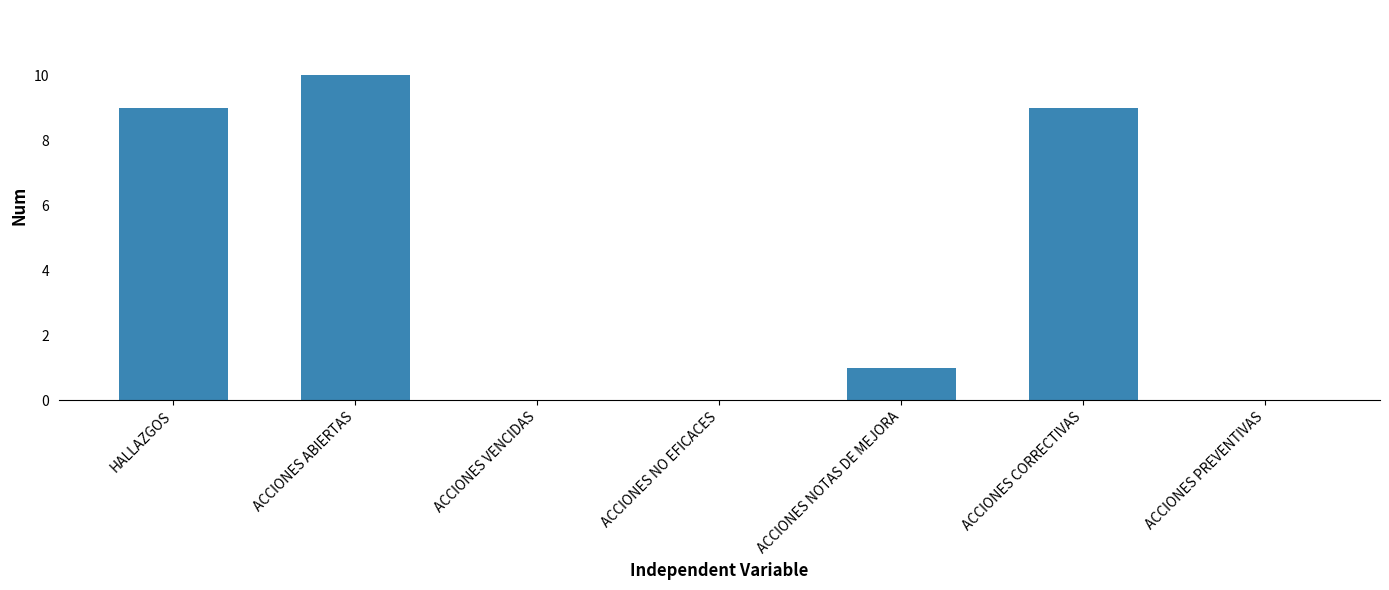

Which has a higher value, ACCIONES NOTAS DE MEJORA or ACCIONES PREVENTIVAS?

ACCIONES NOTAS DE MEJORA